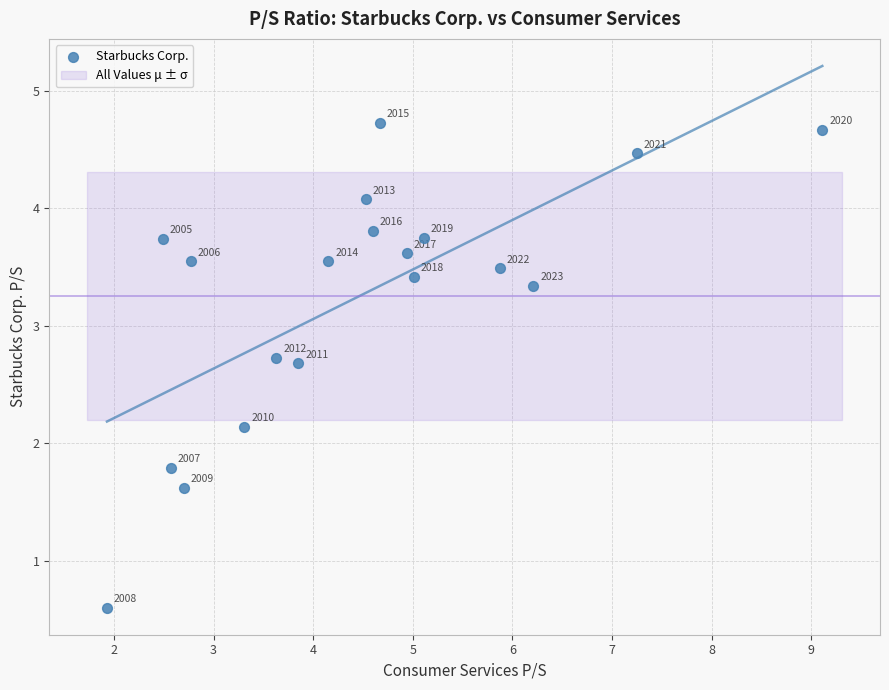

What Y value in the scatter plot is closest to 2?

2.1